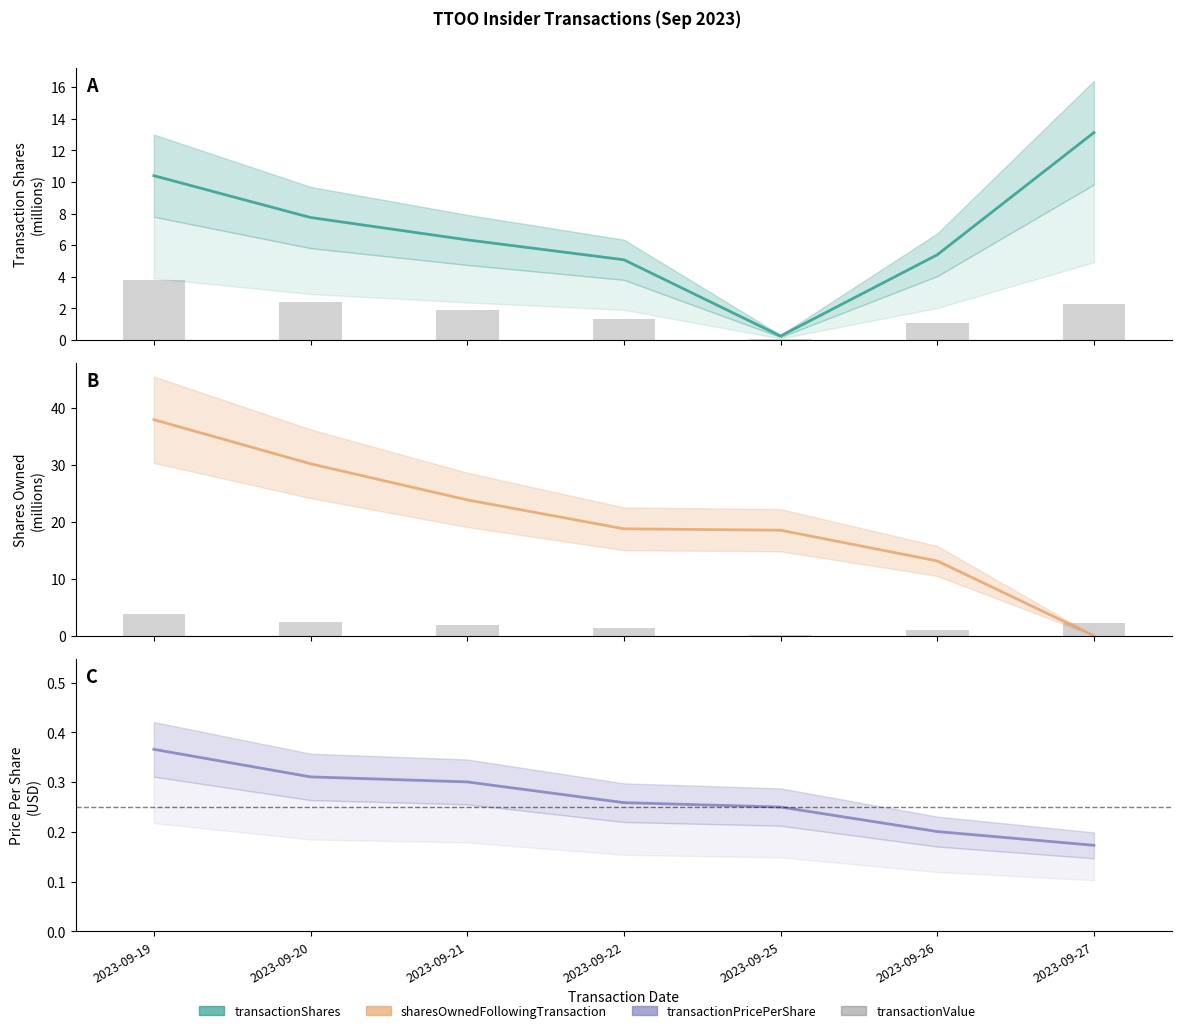

What is the sum of all transactionValue values?

12.9